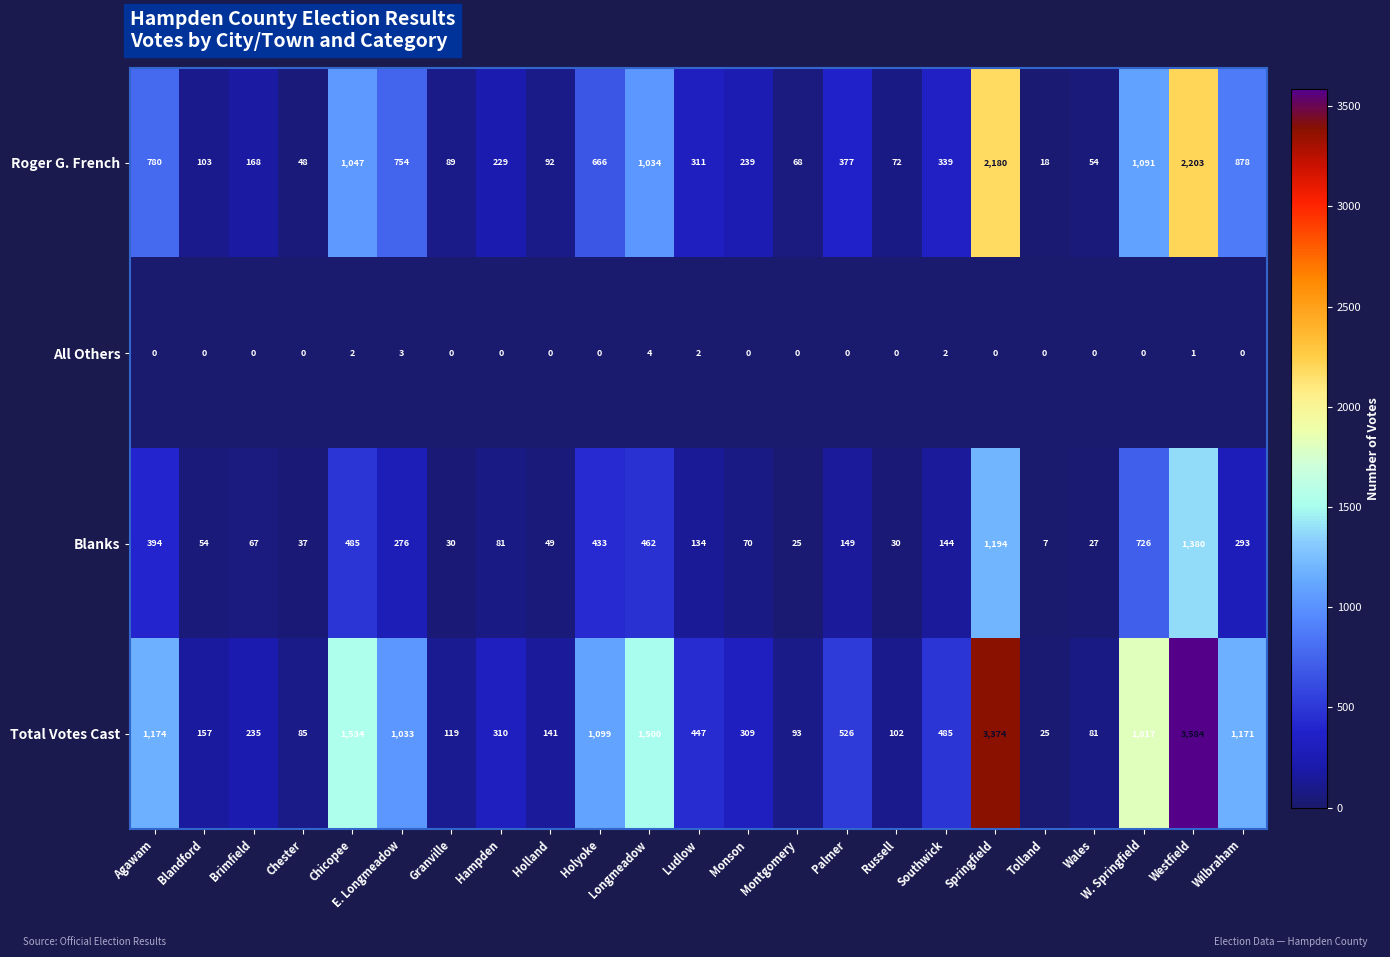

List the labels in order of Roger G. French value, largest first.

Westfield, Springfield, W. Springfield, Chicopee, Longmeadow, Wilbraham, Agawam, E. Longmeadow, Holyoke, Palmer, Southwick, Ludlow, Monson, Hampden, Brimfield, Blandford, Holland, Granville, Russell, Montgomery, Wales, Chester, Tolland